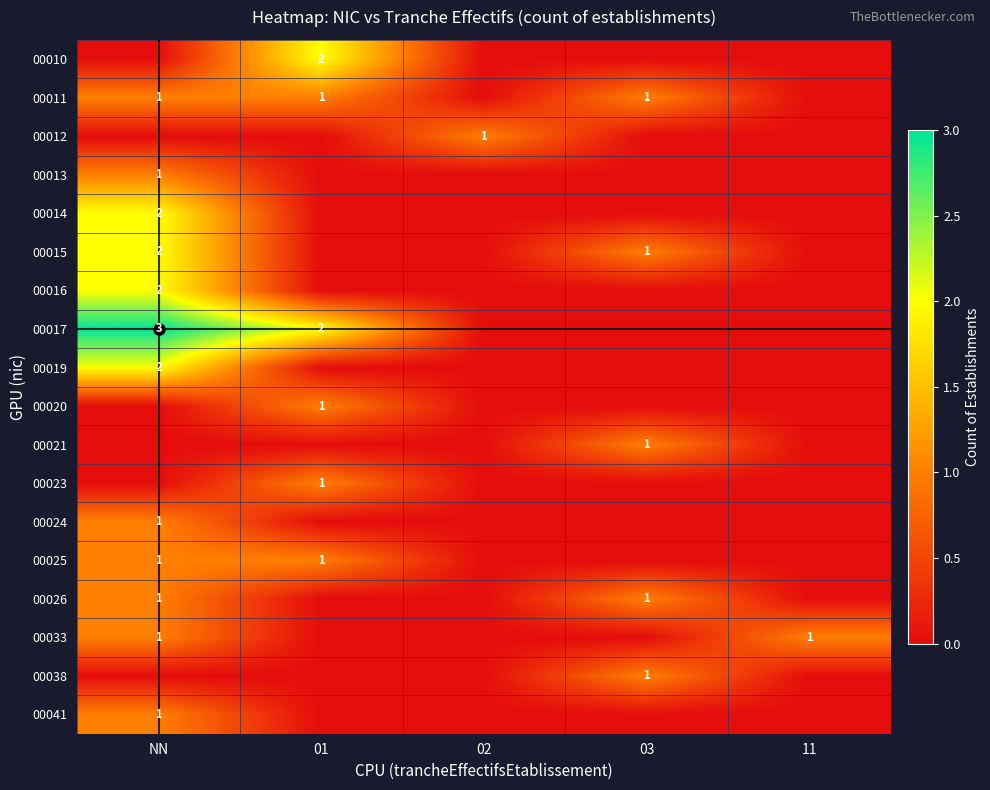

What is the sum of the 00015 values at NN and 03?

3